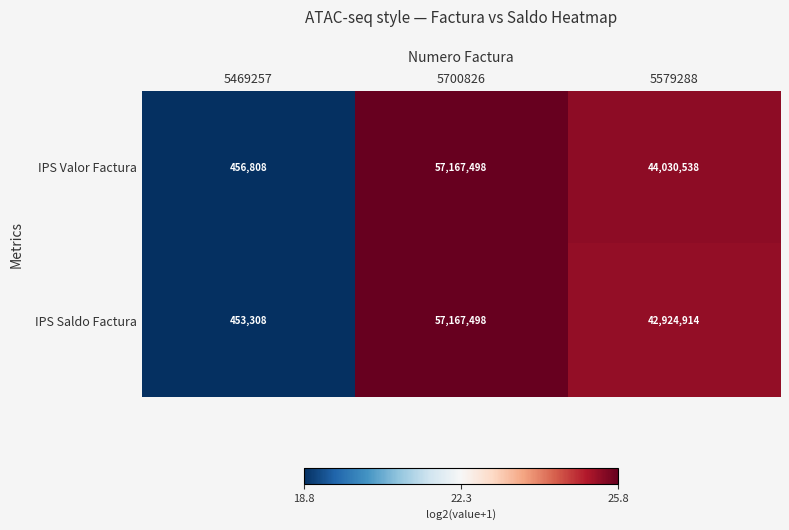

What is the total value across all series at 5579288?

86955452